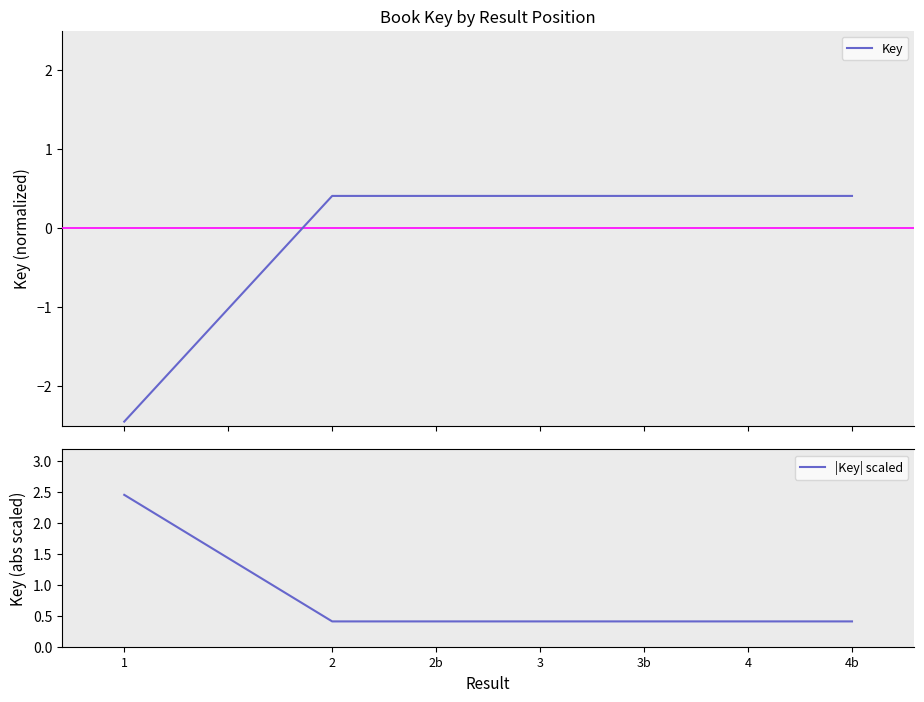

How many data points in Key are above 0?

6